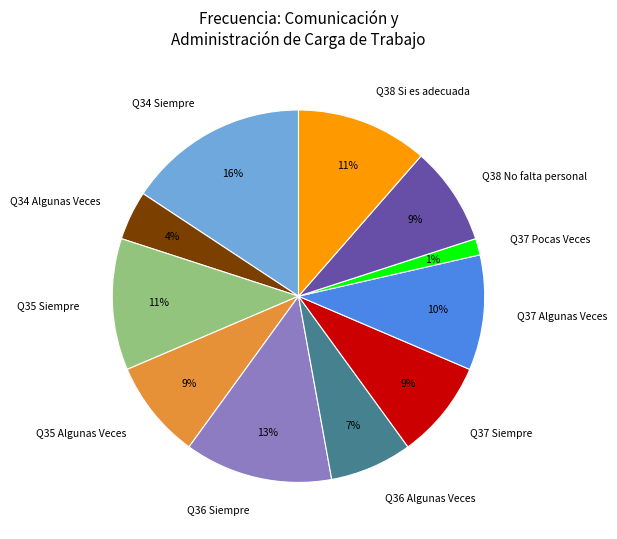

Count the number of slices in the pie.

11